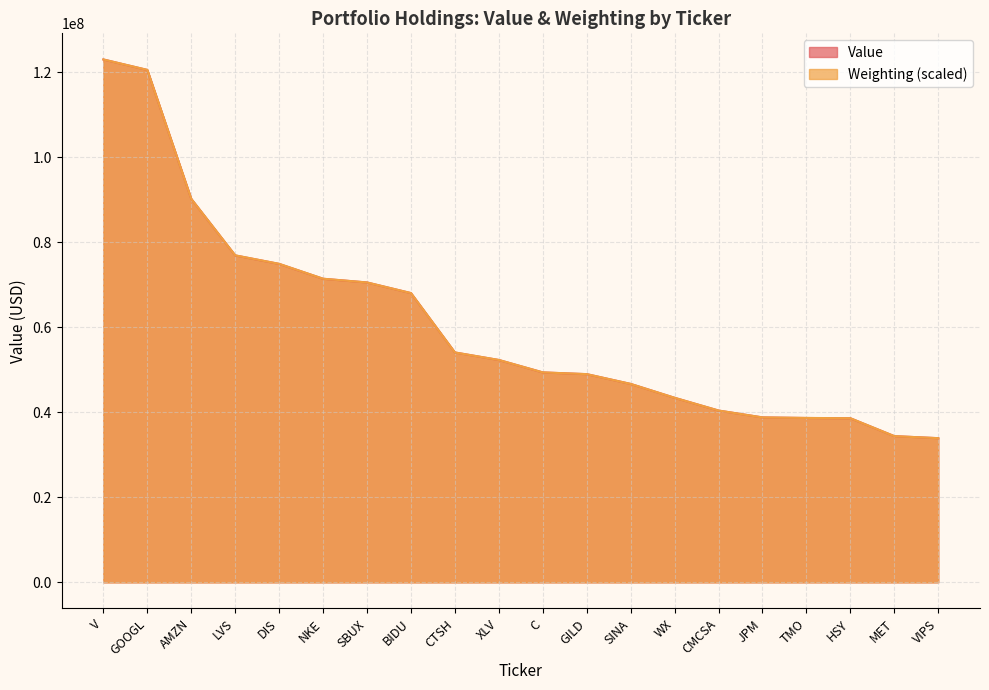

What is the label of the 18th point from the right?

AMZN